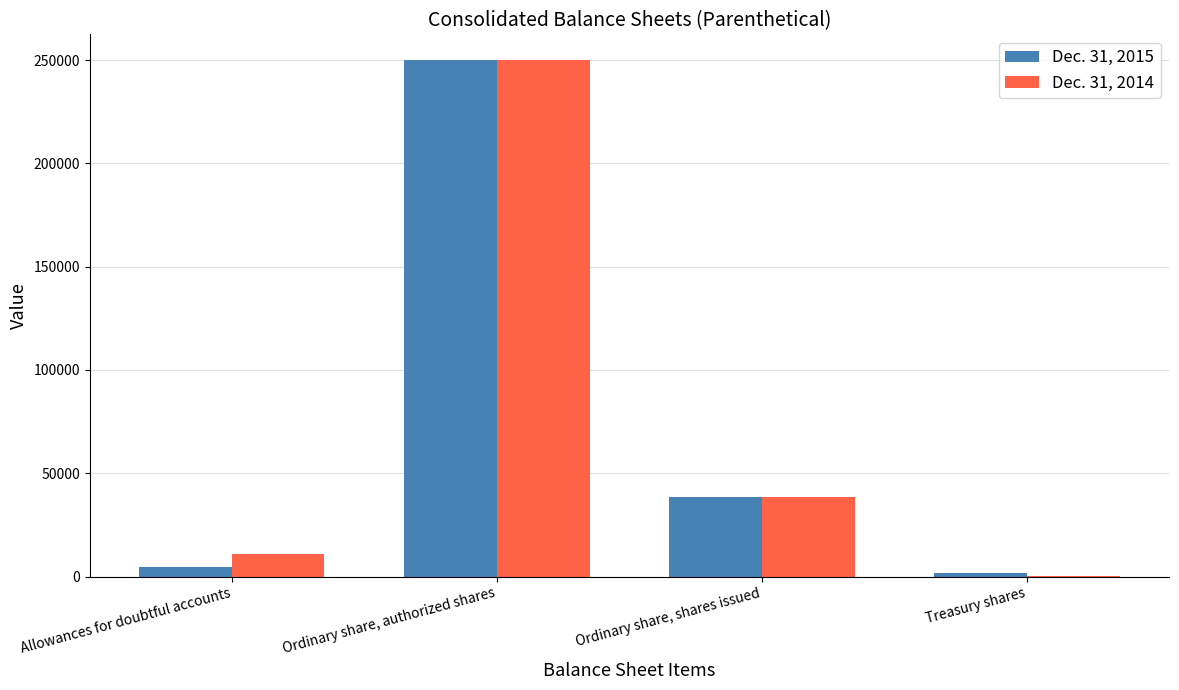

How many distinct data groups are displayed?

2